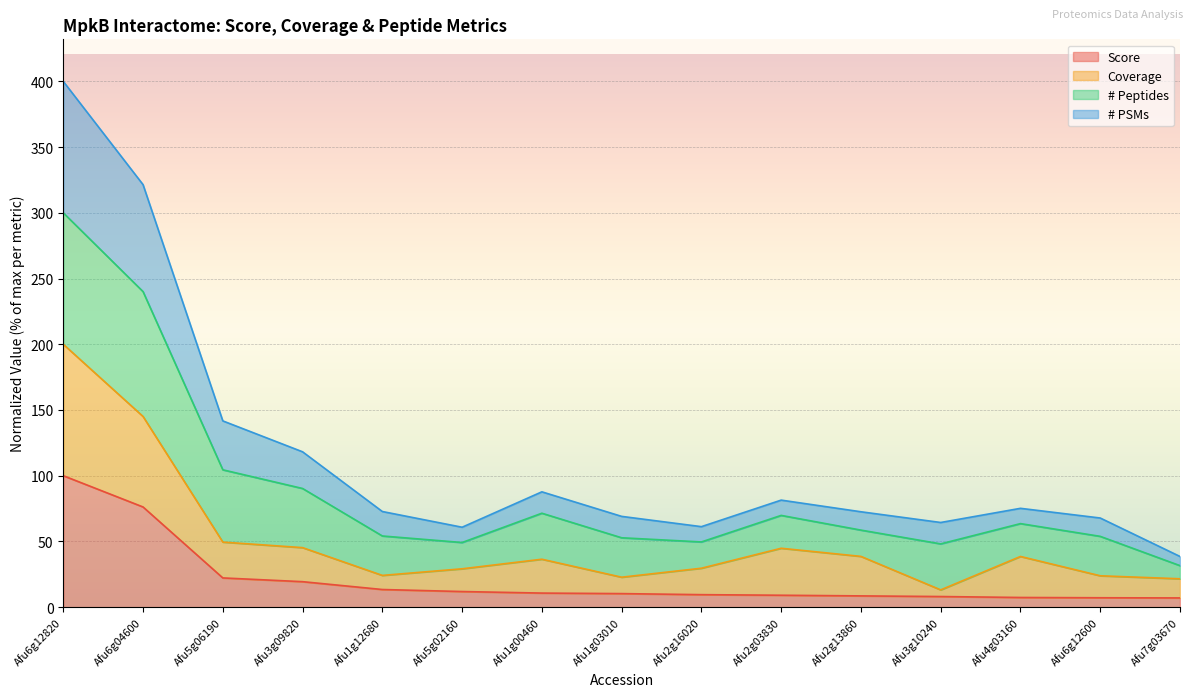

At which category does Coverage reach its first local valley?

Afu1g12680